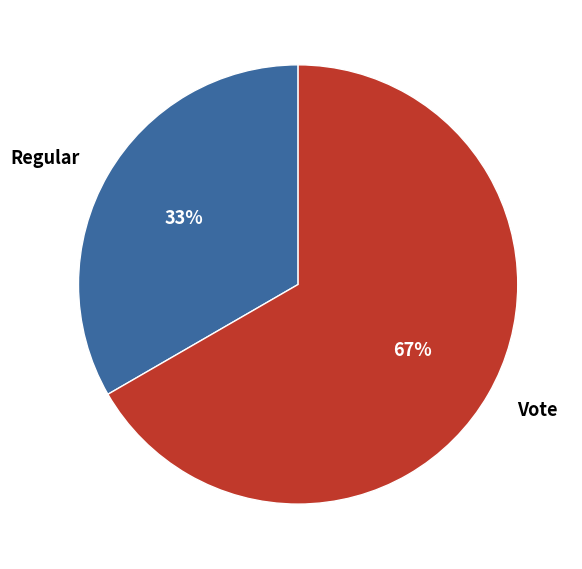

Do Regular and Vote together represent more than half of the pie?

Yes